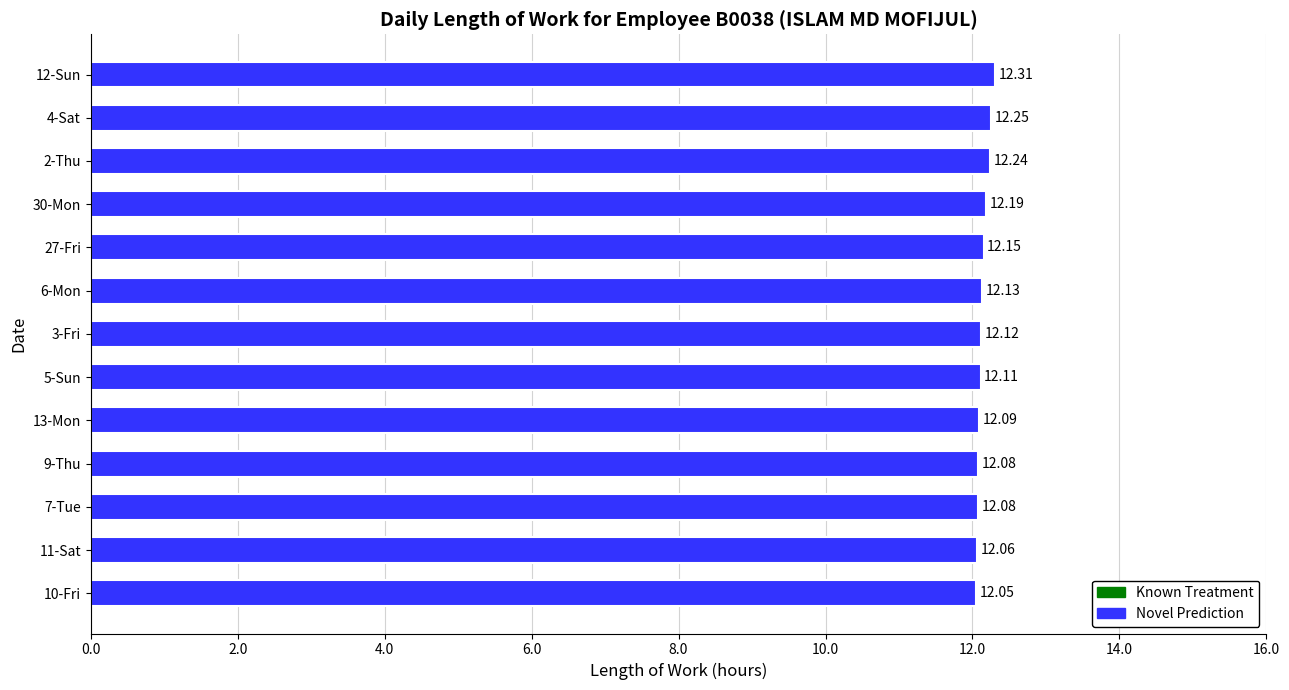

What is the ratio of the value at 13-Mon to the value at 9-Thu?

1.0